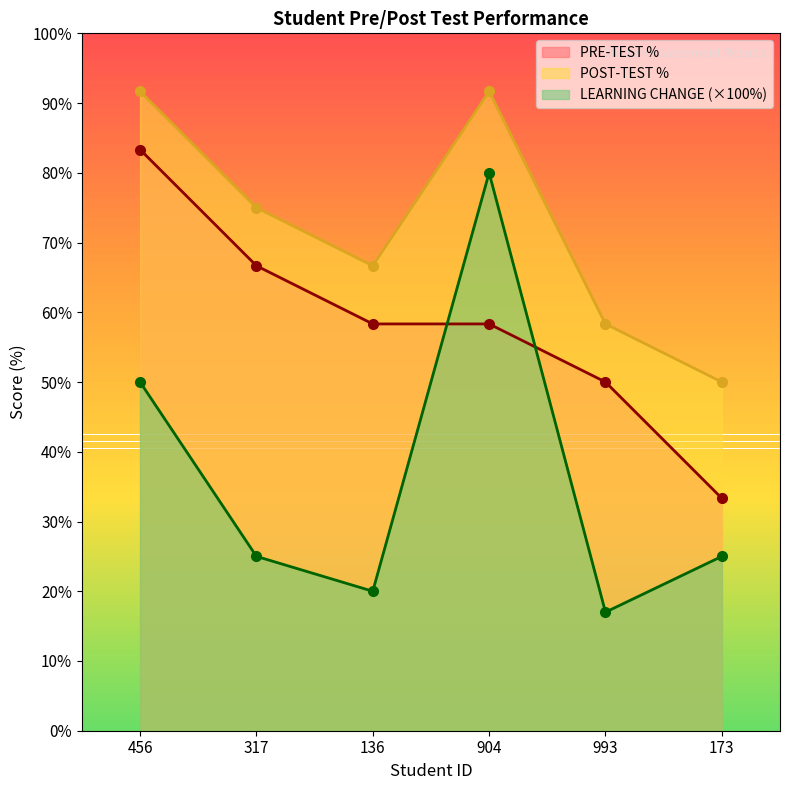

What is the value of the LEARNING CHANGE point at the 6th from the left?

25.0